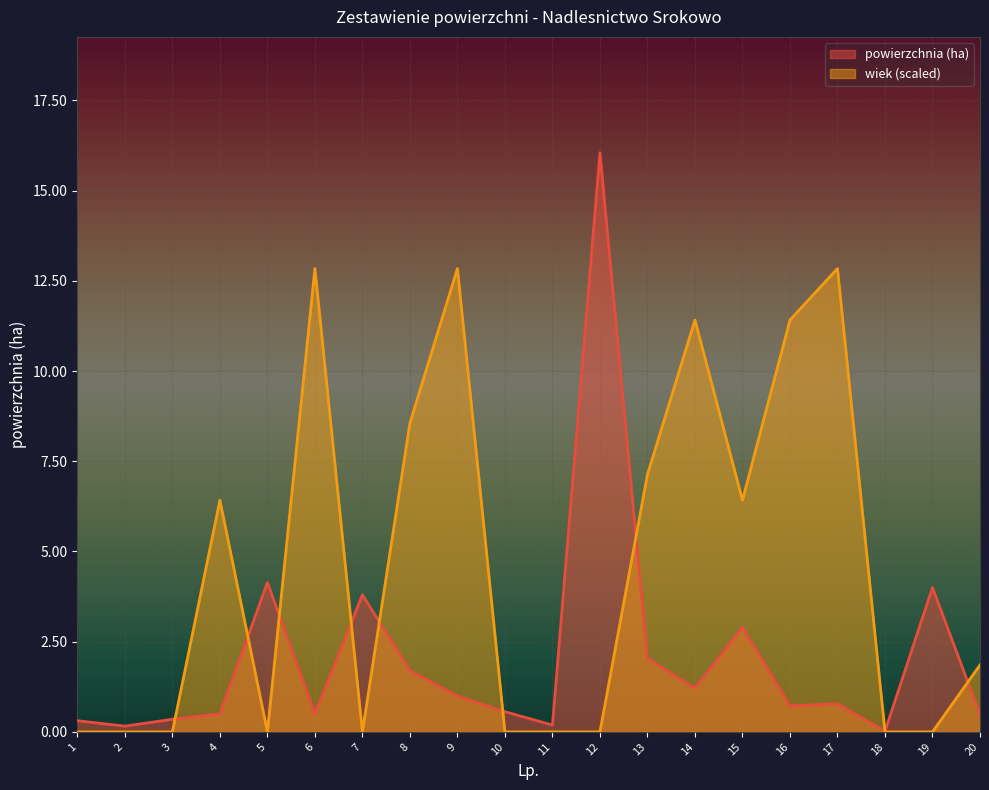

The value of powierzchnia (ha) at 11 is 0.2. True or false?

True